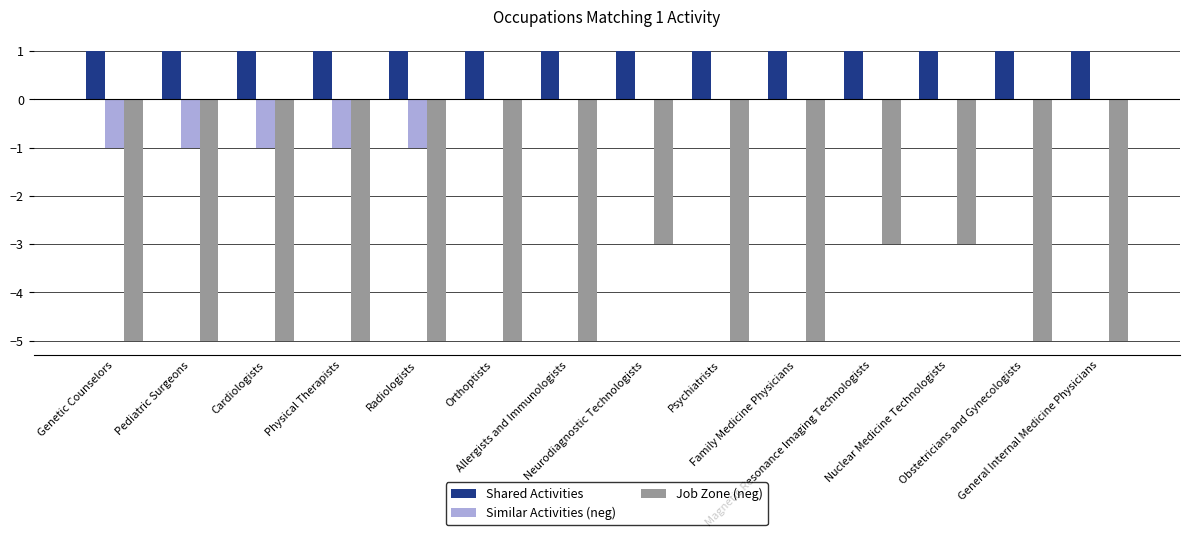

Which series changed the most between Genetic Counselors and Magnetic Resonance Imaging Technologists?

Job Zone (neg)